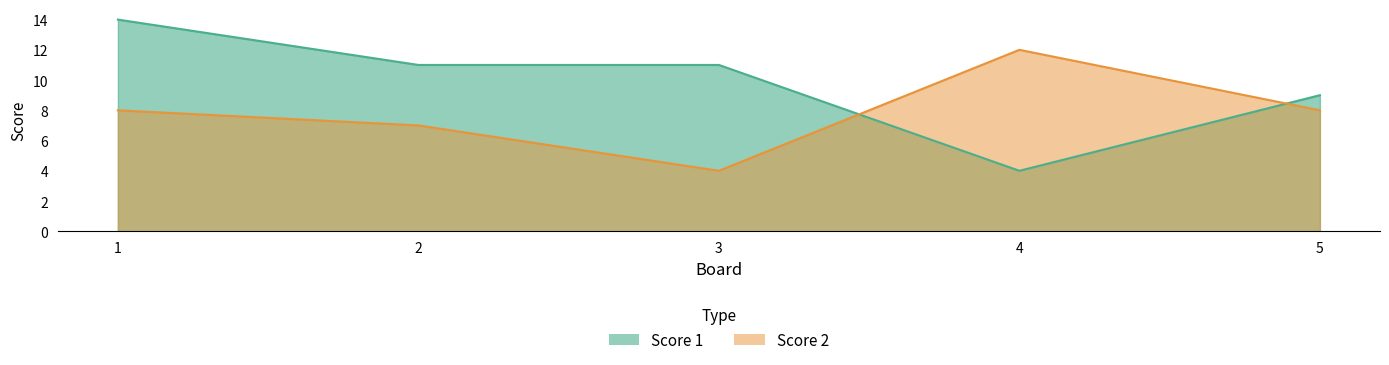

Where does the Score 1 series first go above 11?

1